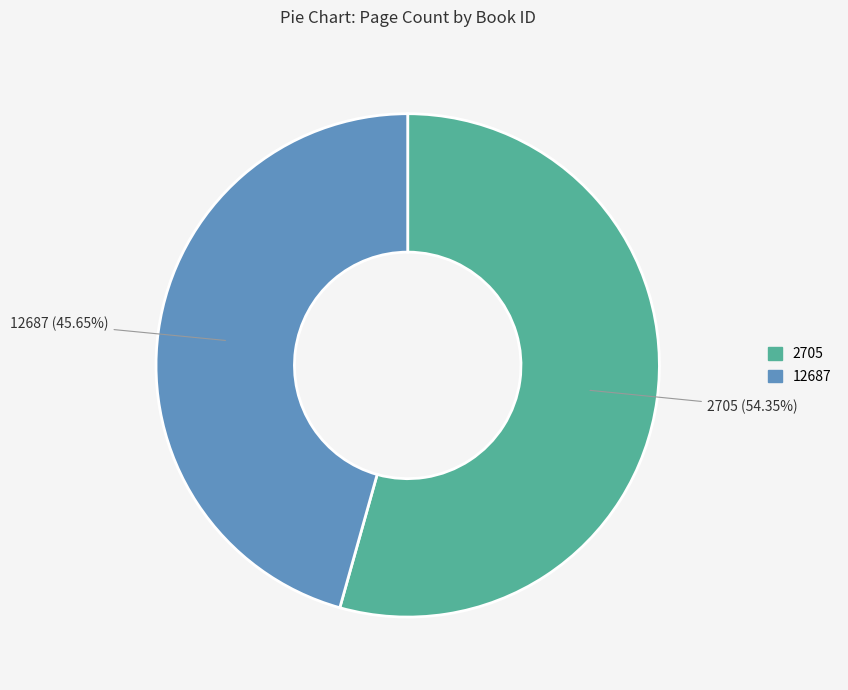

What percentage do 12687 and 2705 together represent?

100.0%